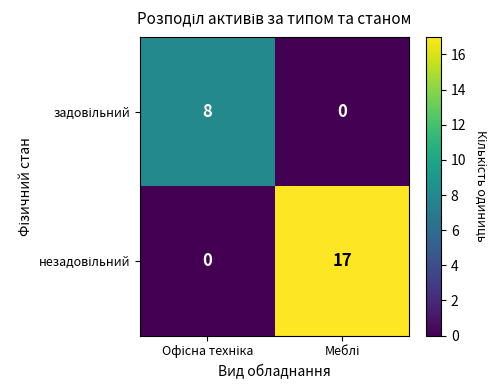

What is the greatest value displayed?

17